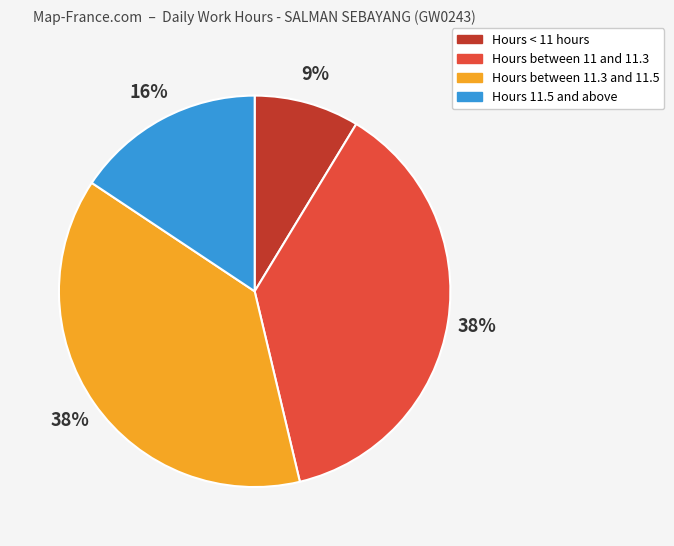

Do Hours 11.5 and above and Hours < 11 hours together represent more than half of the pie?

No